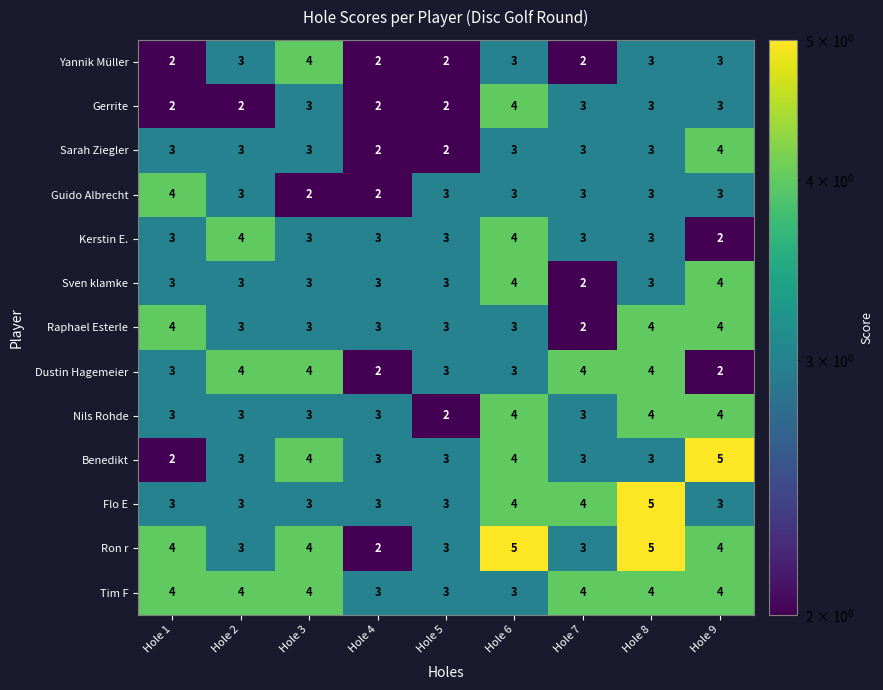

Is the value of Gerrite at Hole 9 greater than the value of Yannik Müller at Hole 4?

Yes